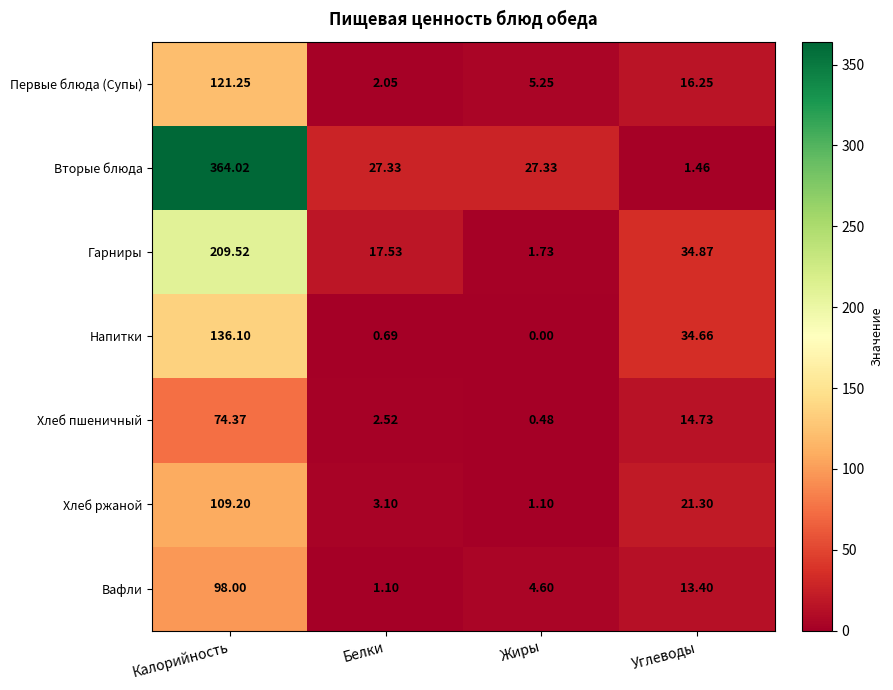

At Углеводы, list the series in order from largest to smallest.

Гарниры, Напитки, Хлеб ржаной, Первые блюда (Супы), Хлеб пшеничный, Вафли, Вторые блюда